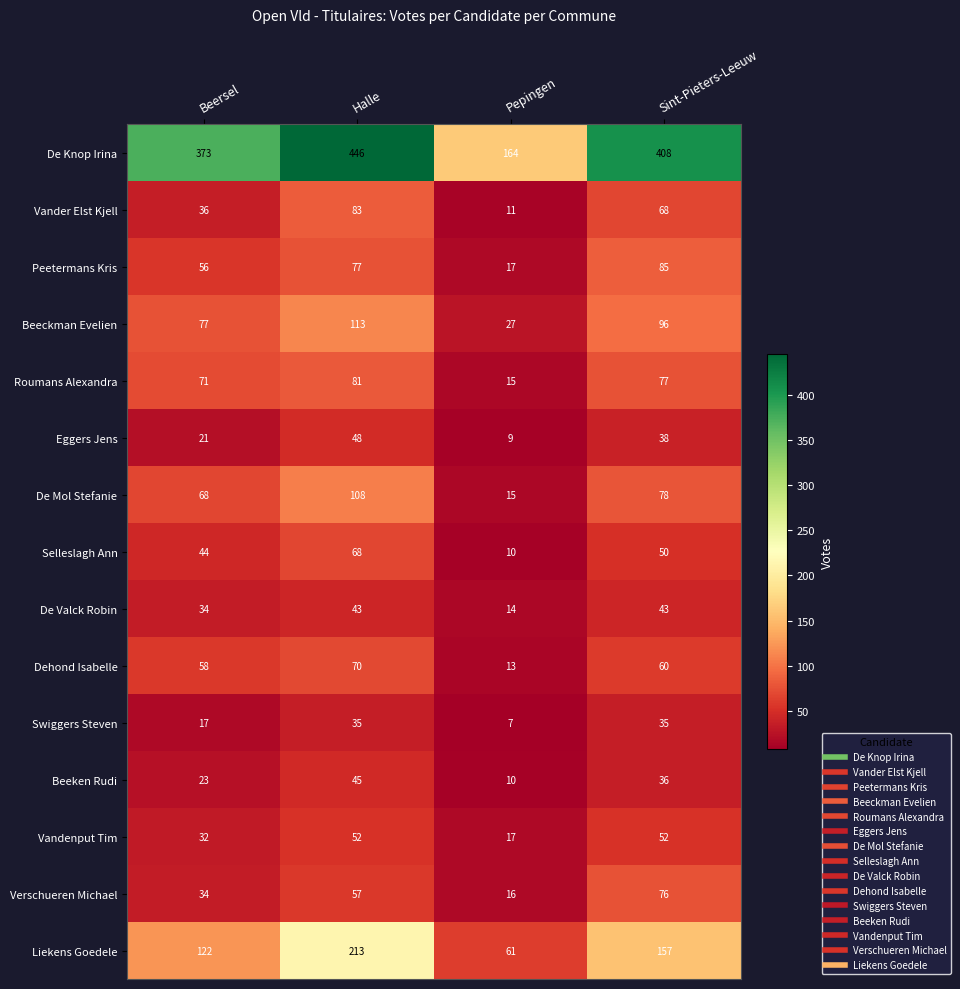

List the series in order of their peak value, lowest first.

Swiggers Steven, De Valck Robin, Beeken Rudi, Eggers Jens, Vandenput Tim, Selleslagh Ann, Dehond Isabelle, Verschueren Michael, Roumans Alexandra, Vander Elst Kjell, Peetermans Kris, De Mol Stefanie, Beeckman Evelien, Liekens Goedele, De Knop Irina